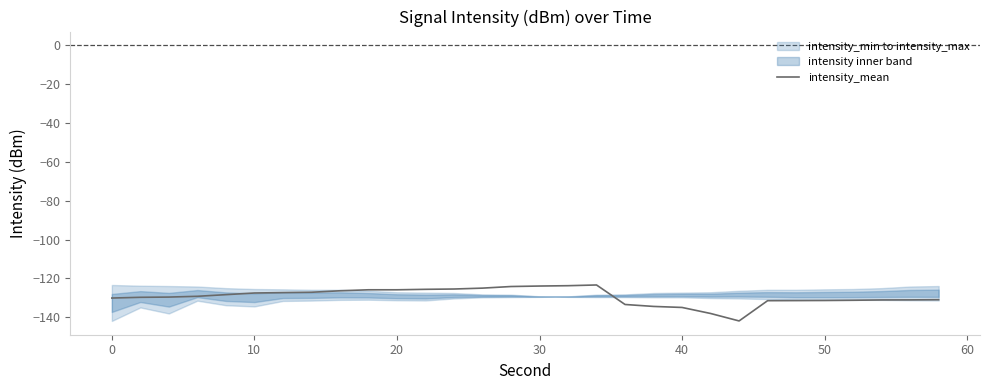

What is the value of the 20th point from the left?

-134.4